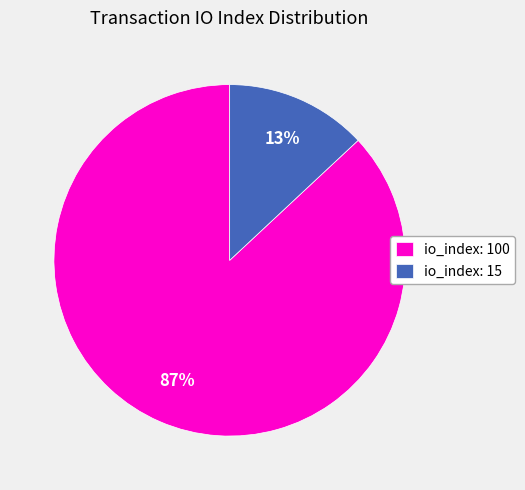

Which category has the smallest portion of the pie?

io_index: 15